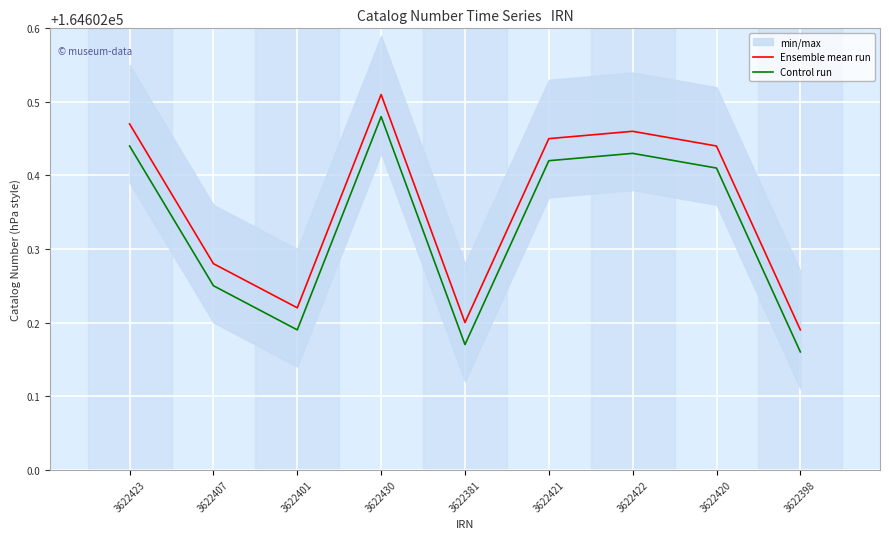

Reading left to right, extract all data points from this chart.

Ensemble mean run: 3622423=164602.5	3622407=164602.3	3622401=164602.2	3622430=164602.5	3622381=164602.2	3622421=164602.5	3622422=164602.5	3622420=164602.4	3622398=164602.2
Control run: 3622423=164602.4	3622407=164602.2	3622401=164602.2	3622430=164602.5	3622381=164602.2	3622421=164602.4	3622422=164602.4	3622420=164602.4	3622398=164602.2